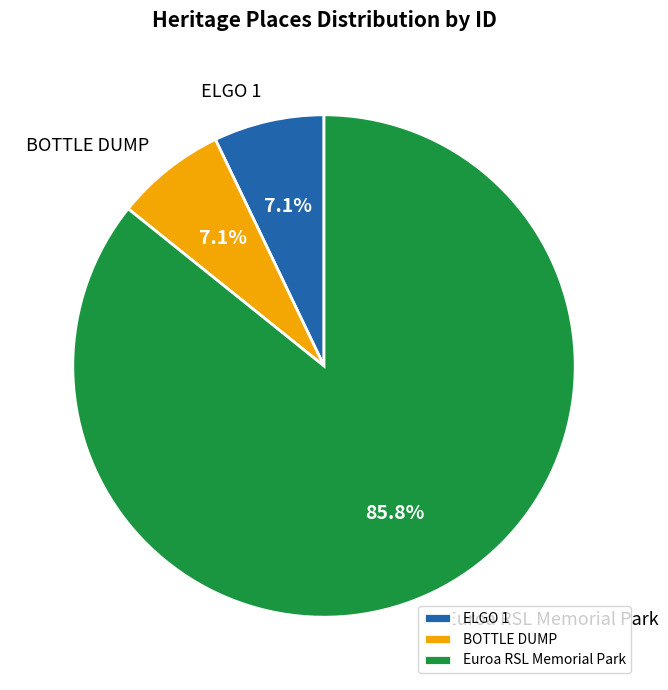

The Euroa RSL Memorial Park slice represents 86% of the pie. True or false?

True